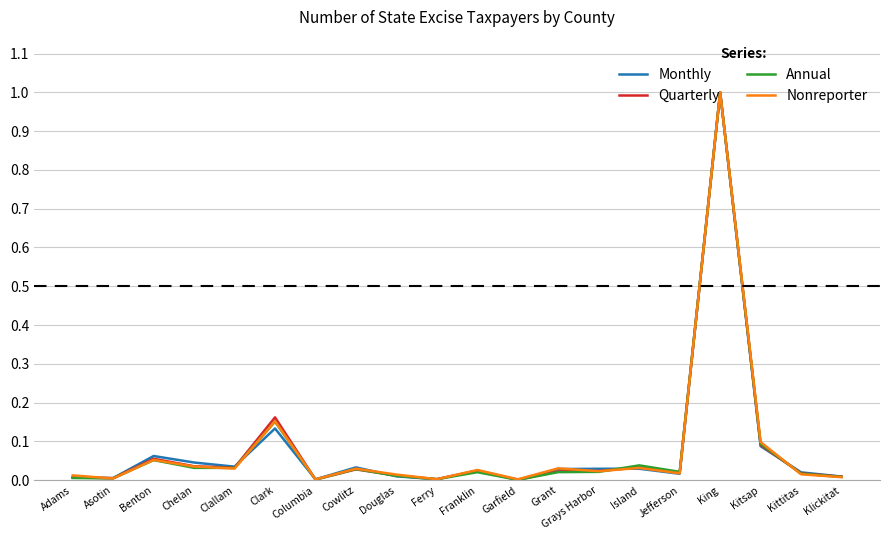

What is the sum of all Quarterly values?

1.6